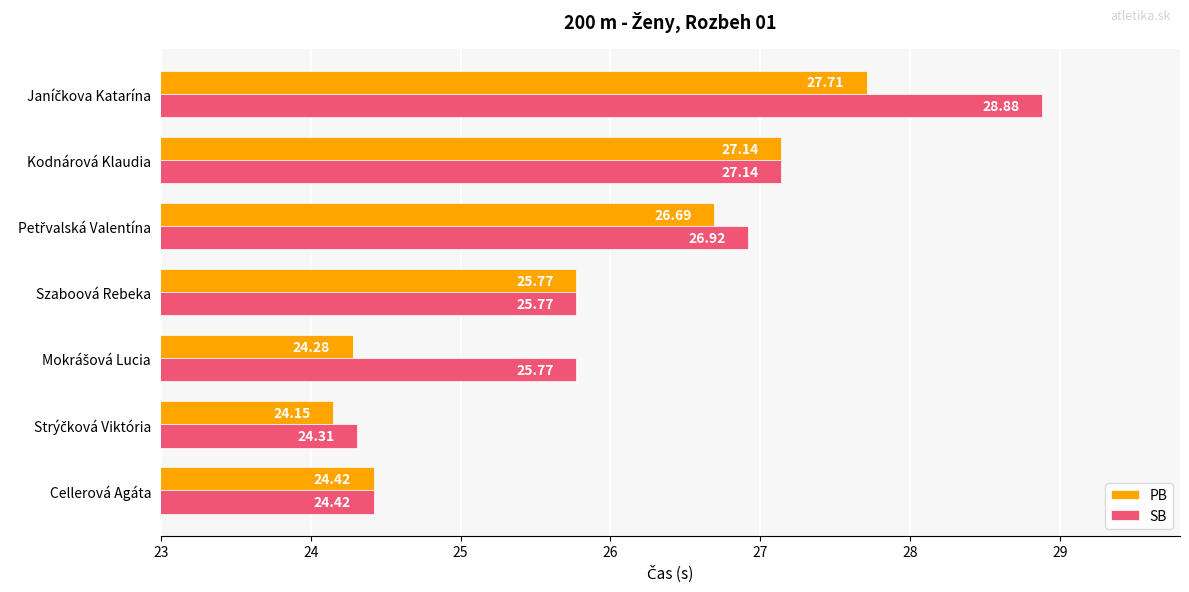

Which series has the widest spread of values?

SB